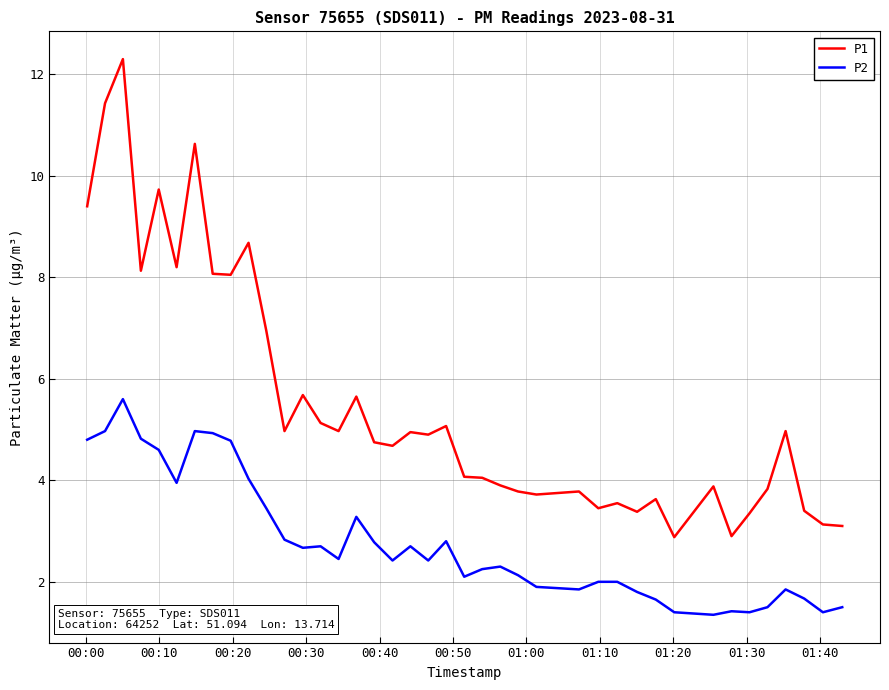

Rank the series by their average value, from lowest to highest.

P2, P1